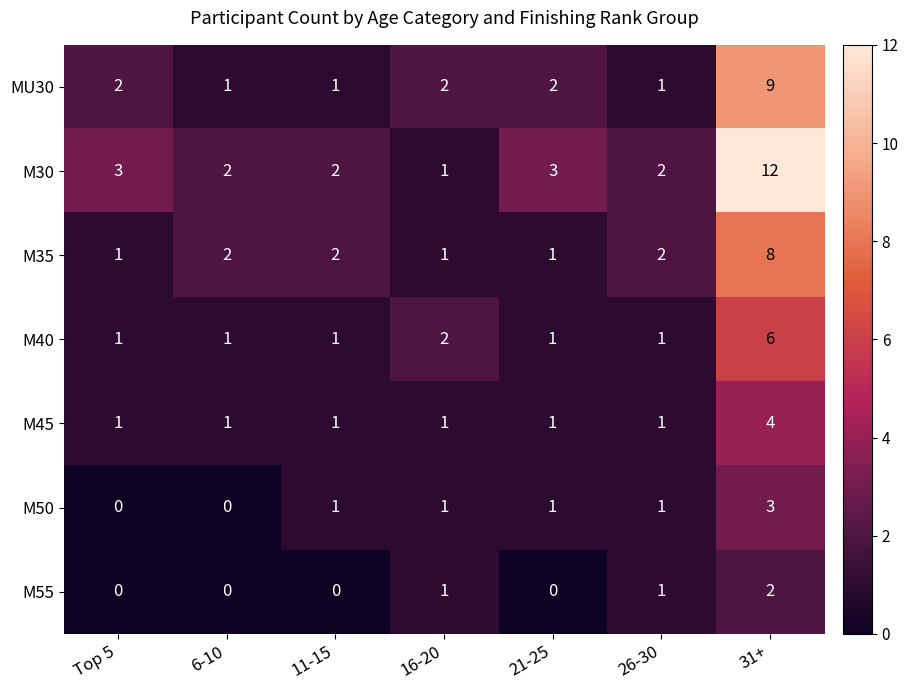

The M50 series shows 0 at 16-20. True or false?

False